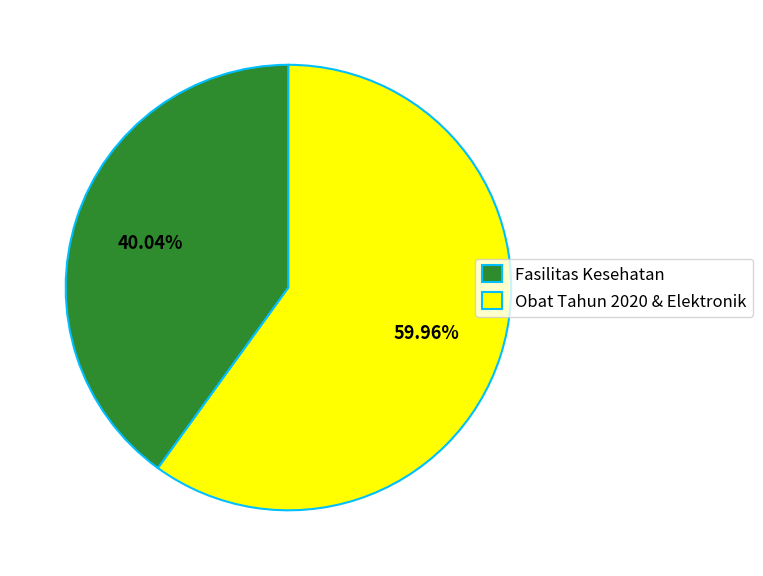

Rank the categories by value from lowest to highest.

Fasilitas Kesehatan, Obat Tahun 2020 & Elektronik